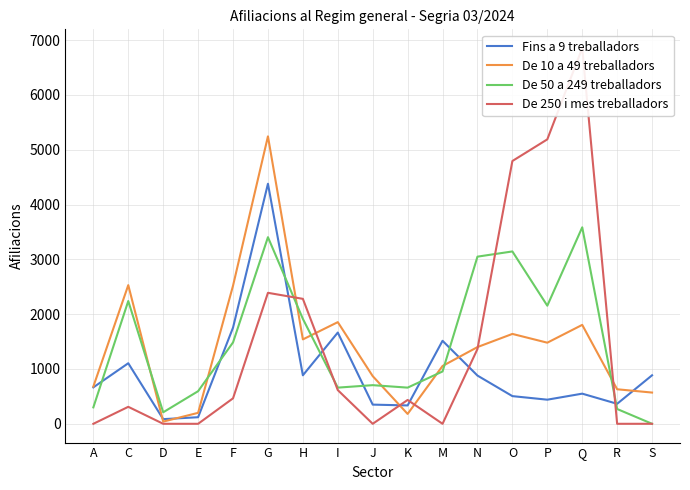

Which has a higher value, C or M?

M